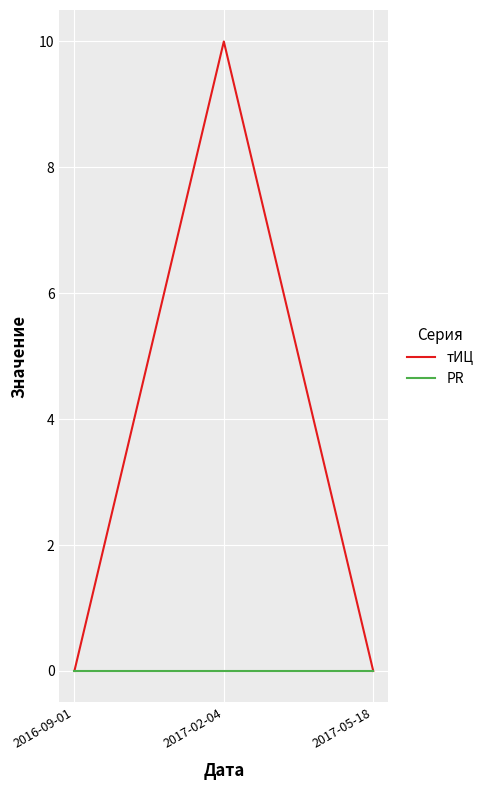

How many distinct data groups are displayed?

2